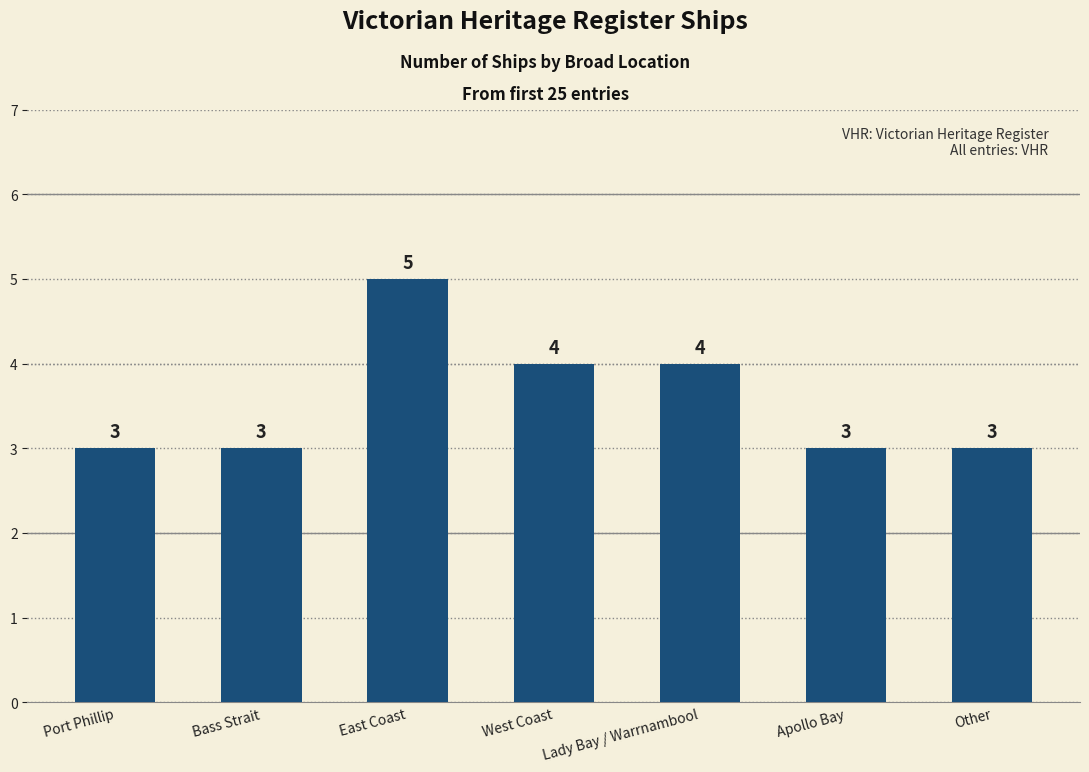

What is the maximum value shown in the chart?

5